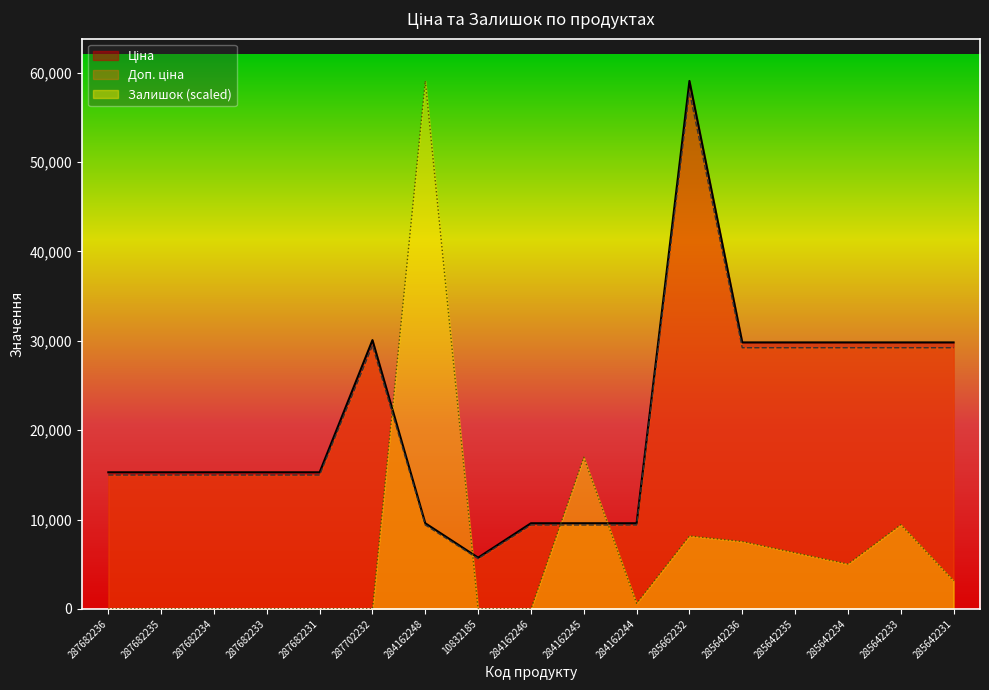

What are all the series names shown in the legend?

Ціна, Доп. ціна, Залишок